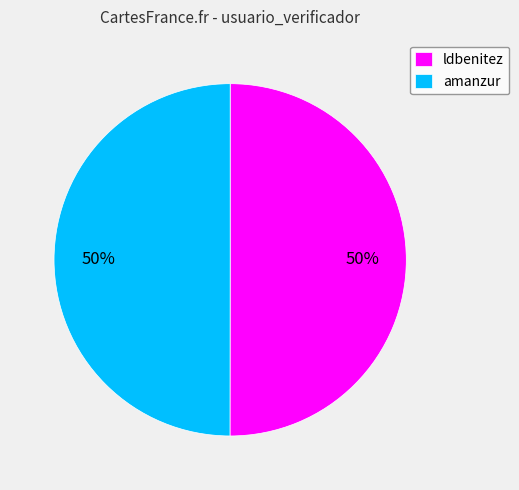

To the nearest percent, what percentage of the pie is ldbenitez?

50%